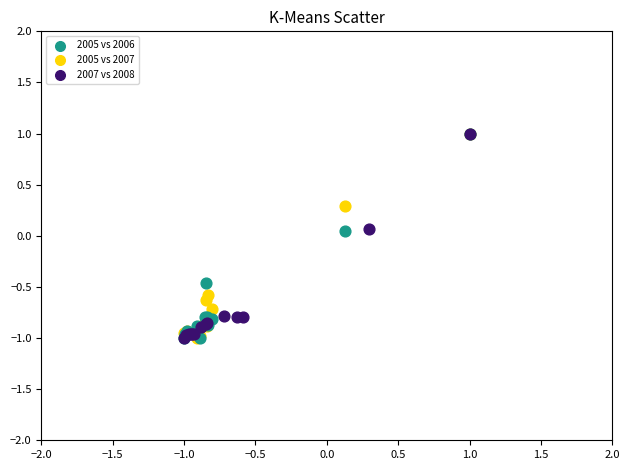

What are all the series names shown in the legend?

2005 vs 2006, 2005 vs 2007, 2007 vs 2008